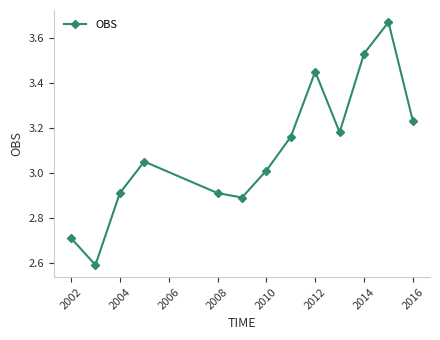

True or false: the data has more than 0 interior local peaks.

True